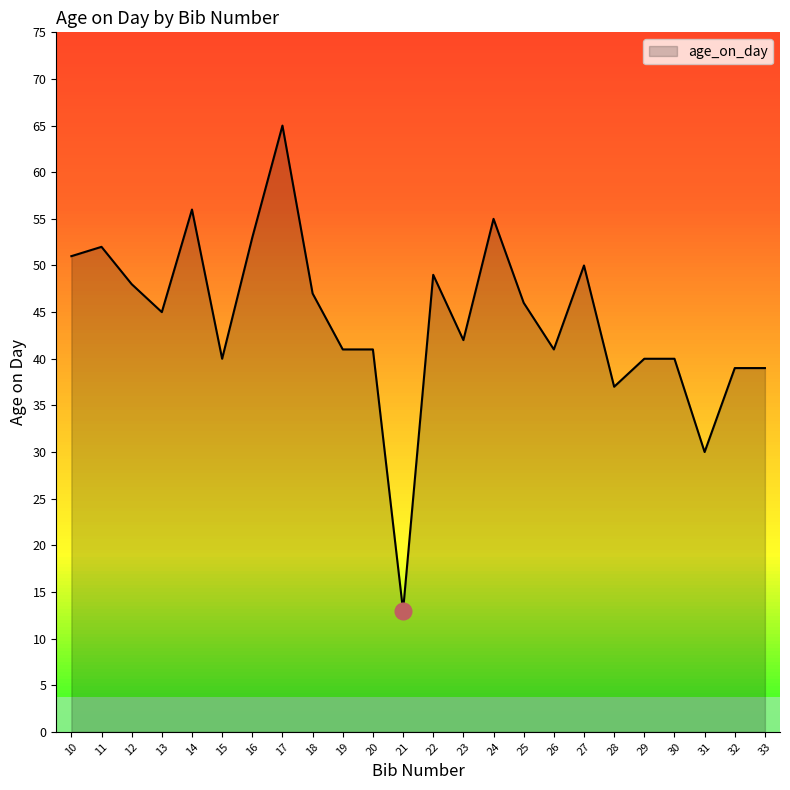

Does the chart display data point markers on the line(s)?

No